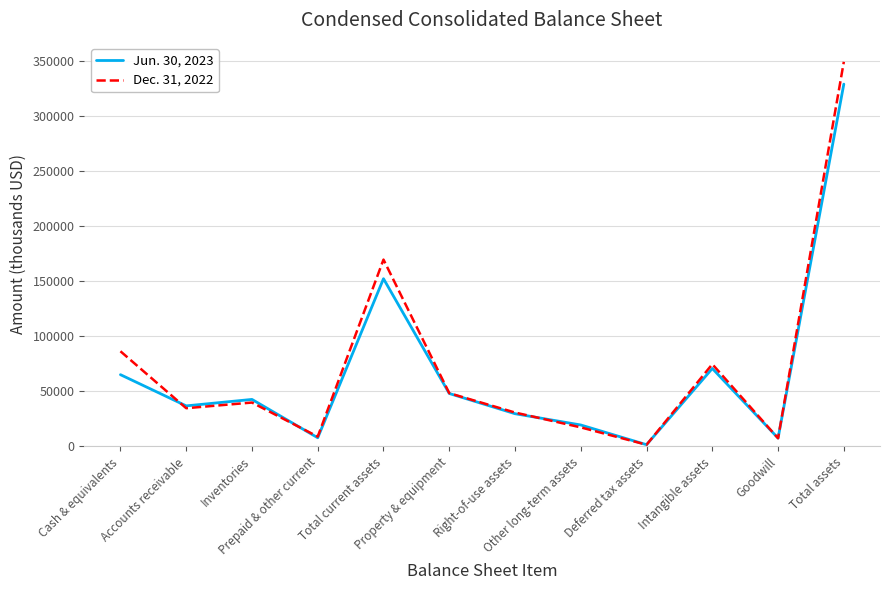

What is the greatest value displayed?

349128